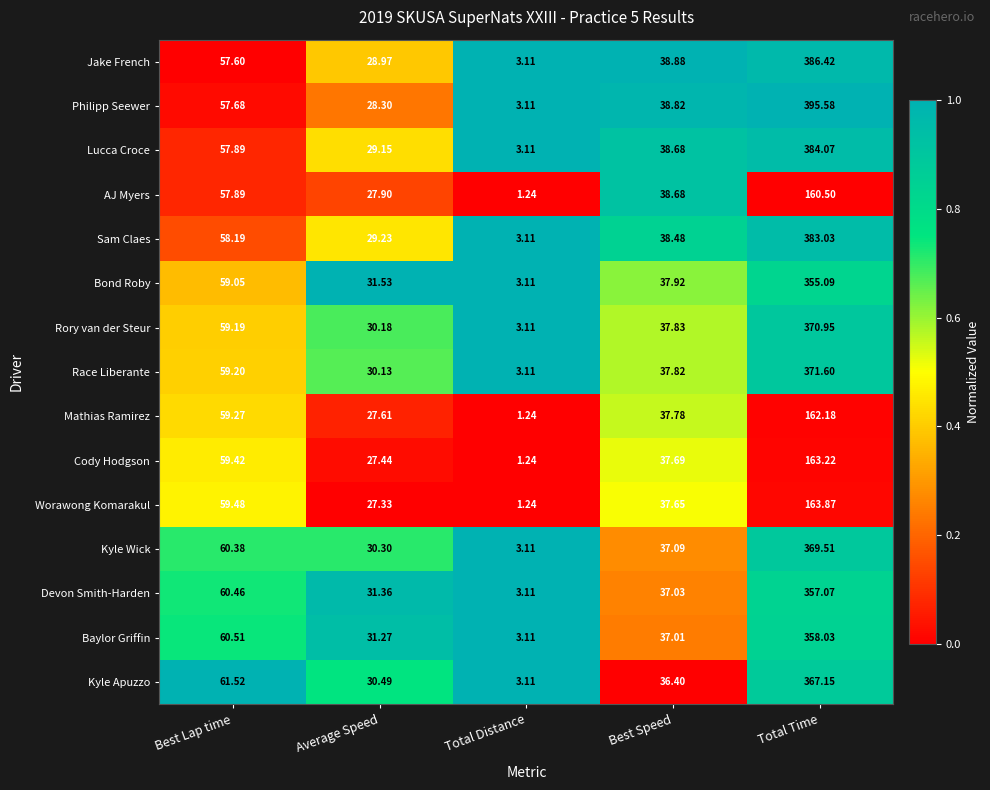

Rank the series by their maximum value, from lowest to highest.

AJ Myers, Mathias Ramirez, Cody Hodgson, Worawong Komarakul, Bond Roby, Devon Smith-Harden, Baylor Griffin, Kyle Apuzzo, Kyle Wick, Rory van der Steur, Race Liberante, Sam Claes, Lucca Croce, Jake French, Philipp Seewer